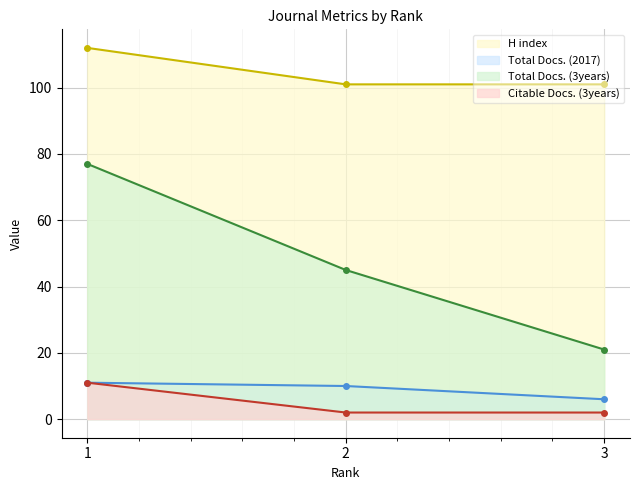

How many values in the Total Docs. (2017) series are below 10?

1